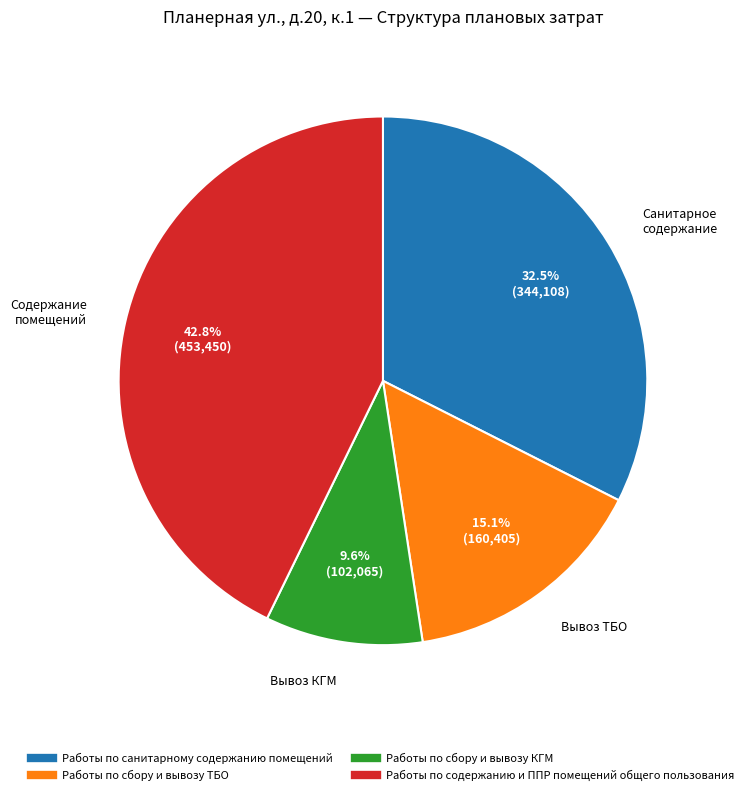

How many segments does this pie chart have?

4